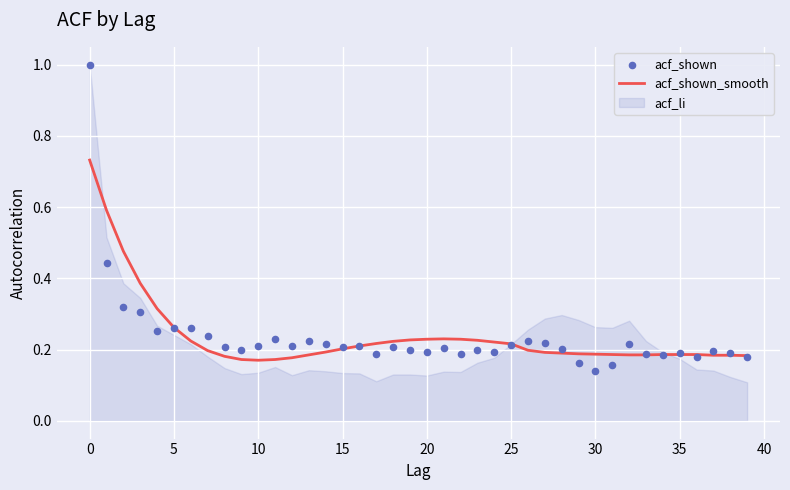

Which series has the largest Y range (max minus min)?

acf_shown